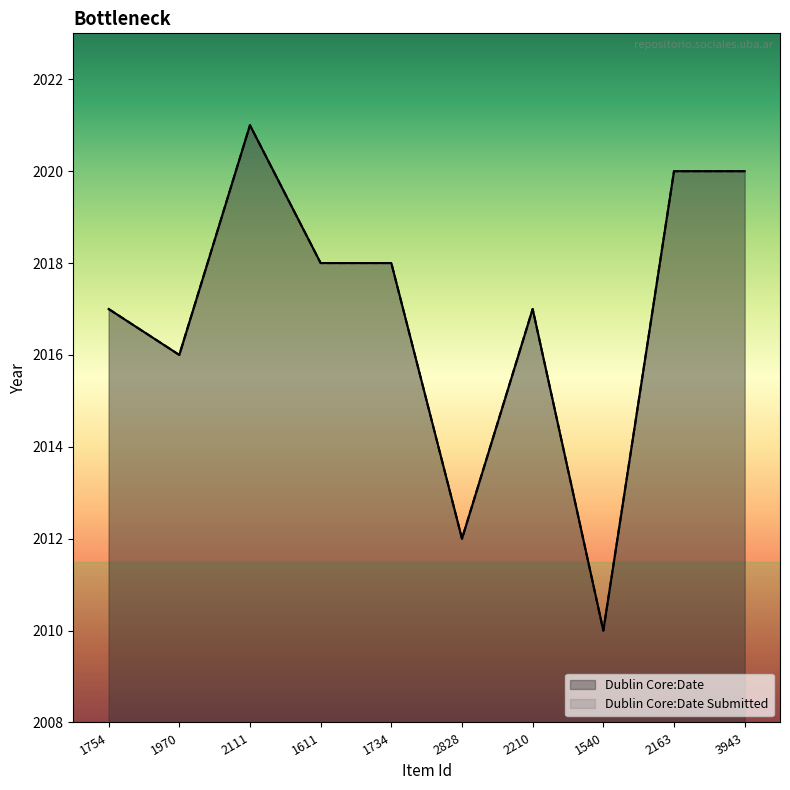

What is the difference between the Dublin Core:Date Submitted values at 2210 and 1540?

7